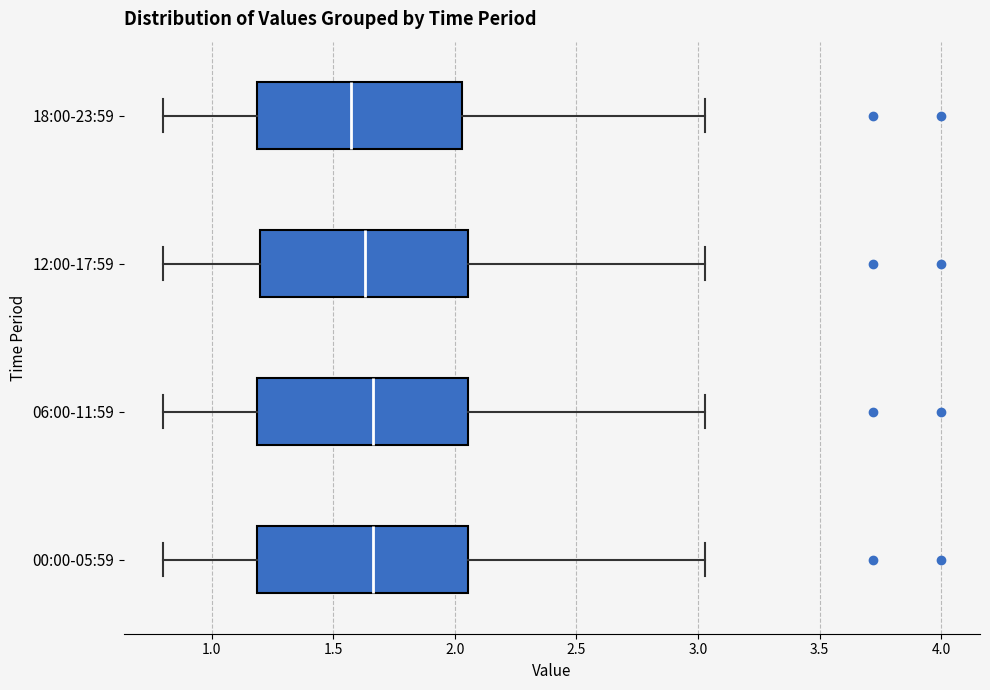

Reading bottom to top, transcribe this box plot: for each box, give where its median line is, the range the box spans, and where its two whiskers end, as read against the x-axis. The values are not printed on the chart, so give them approximately, as read against the axis.

00:00-05:59: median 1.65, box 1.20 to 2.05, whiskers 0.80 to 3.05
06:00-11:59: median 1.65, box 1.20 to 2.05, whiskers 0.80 to 3.05
12:00-17:59: median 1.65, box 1.20 to 2.05, whiskers 0.80 to 3.05
18:00-23:59: median 1.60, box 1.20 to 2.05, whiskers 0.80 to 3.05